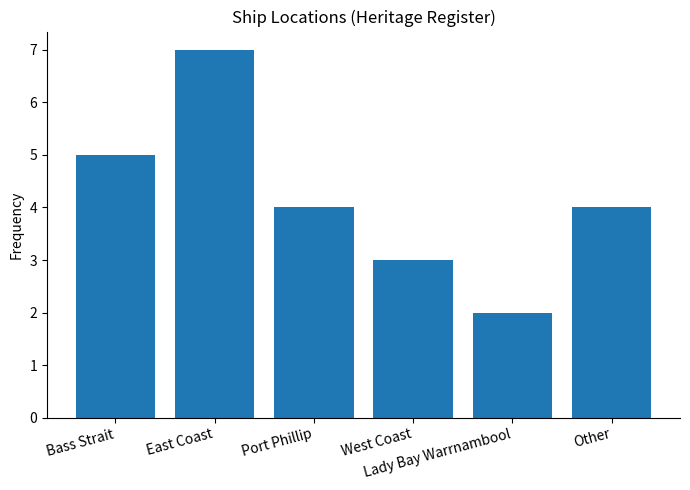

Reading left to right, transcribe all the data shown in this chart.

Bass Strait=5	East Coast=7	Port Phillip=4	West Coast=3	Lady Bay Warrnambool=2	Other=4